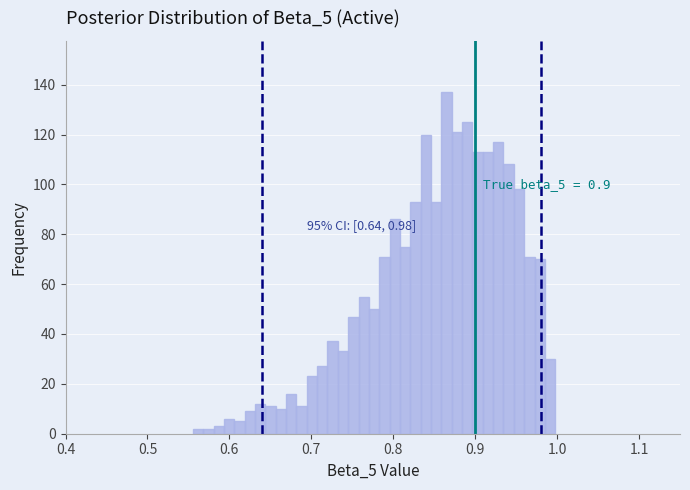

Read against the x-axis, roughly where is the centre of the tallest bar?

0.87